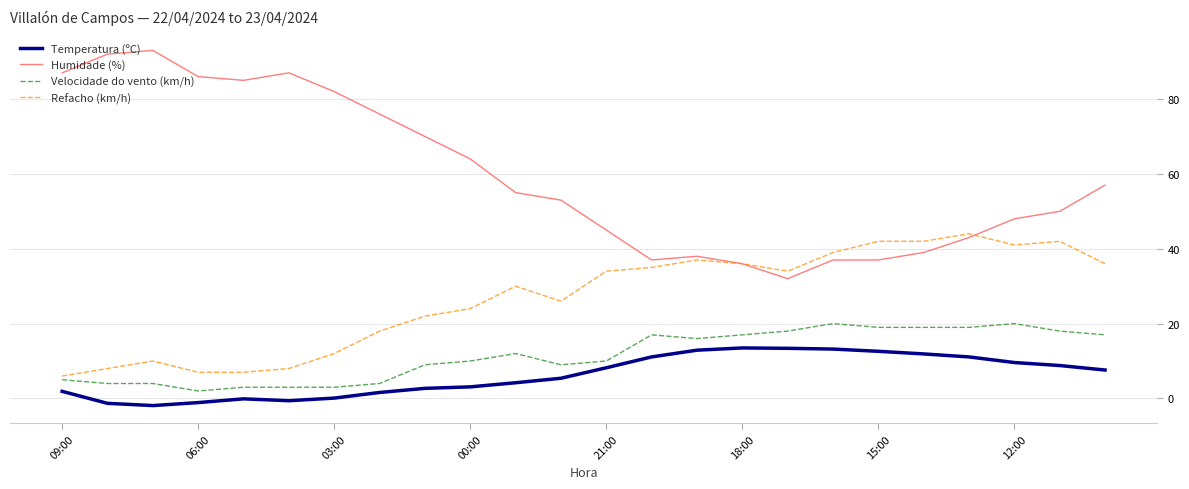

Which series has the largest range (max minus min)?

Humidade (%)